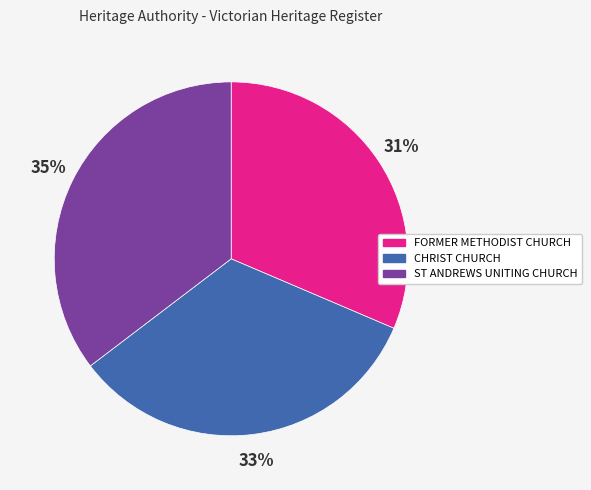

To the nearest percent, what is the average slice percentage?

33%